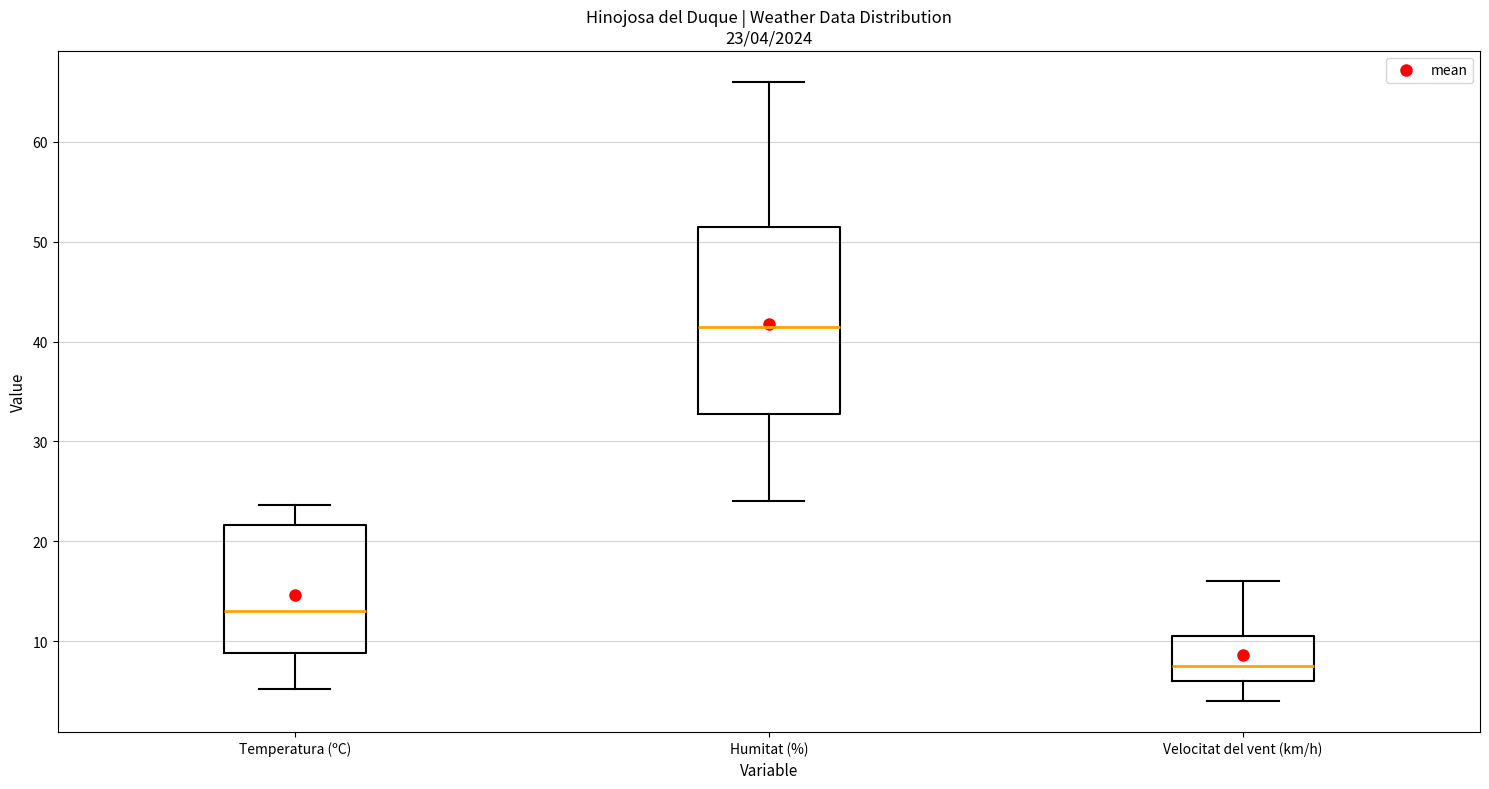

Comparing the boxes themselves (not the whiskers), which one is the tallest?

Humitat (%)